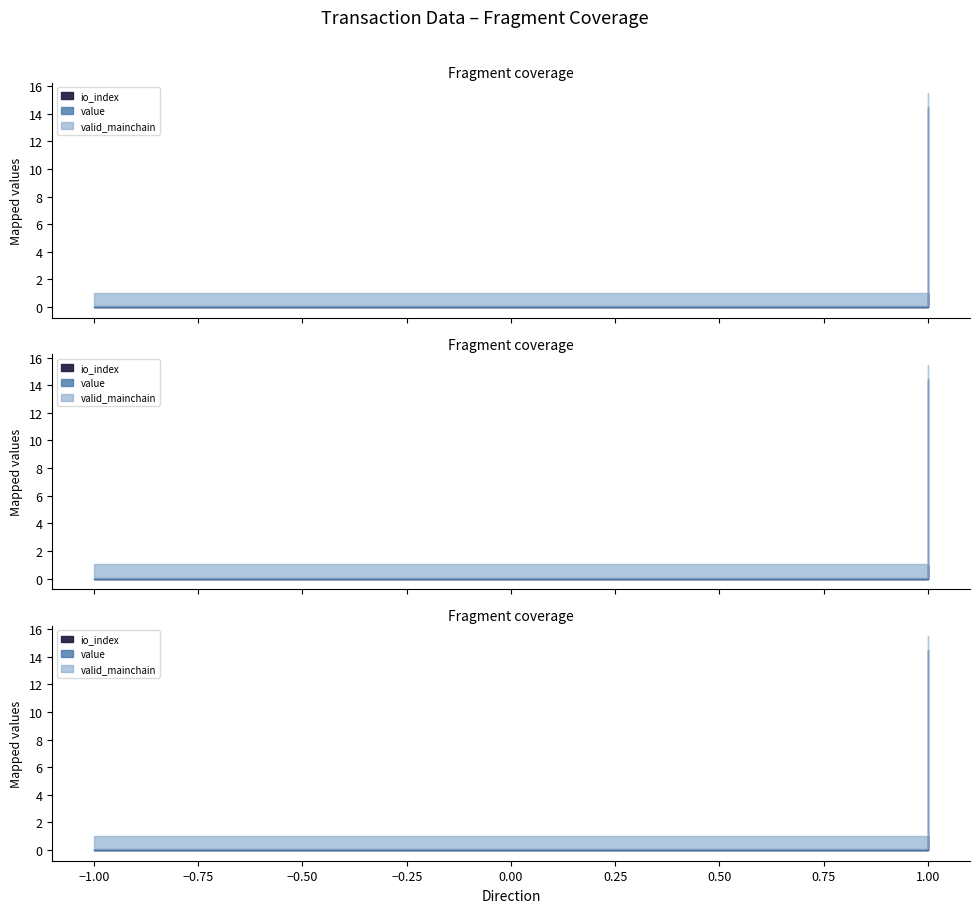

Is the value of io_index at -1 greater than the value of value at -1?

No